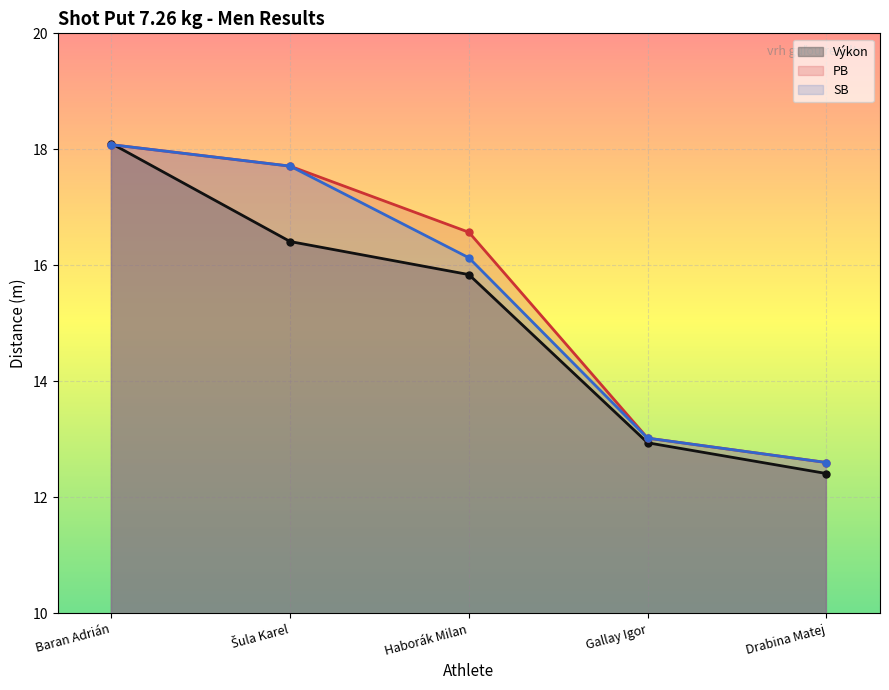

Which series has the widest spread of values?

Výkon